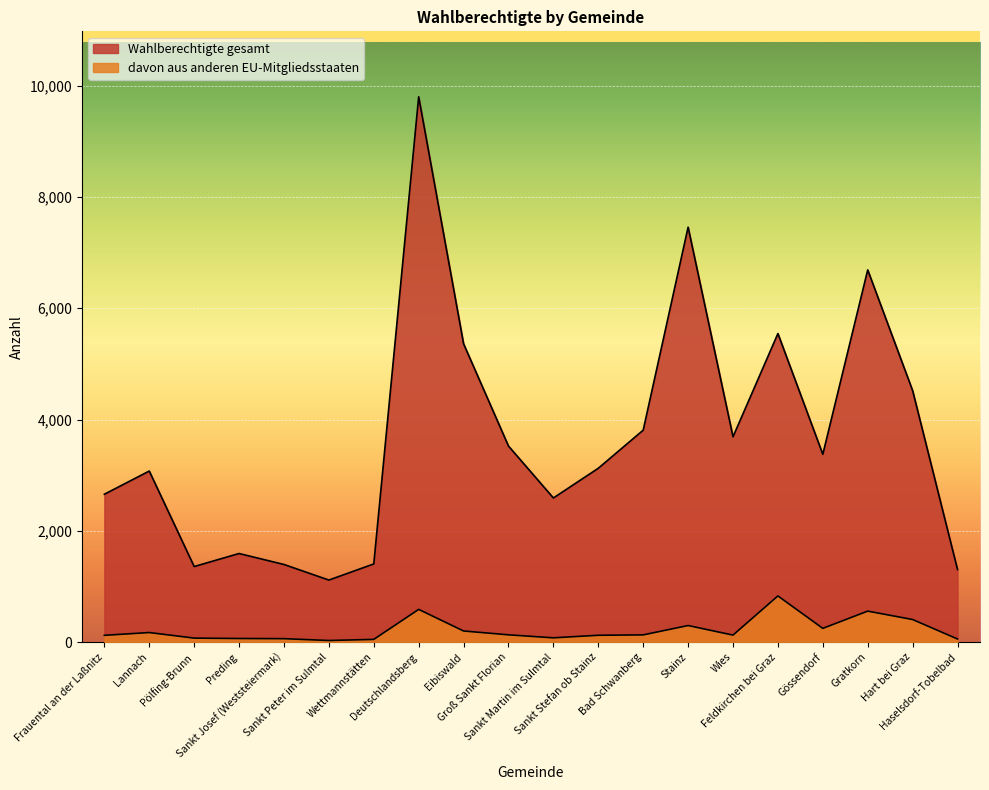

What is the difference between the highest and lowest values at Wies?

3564